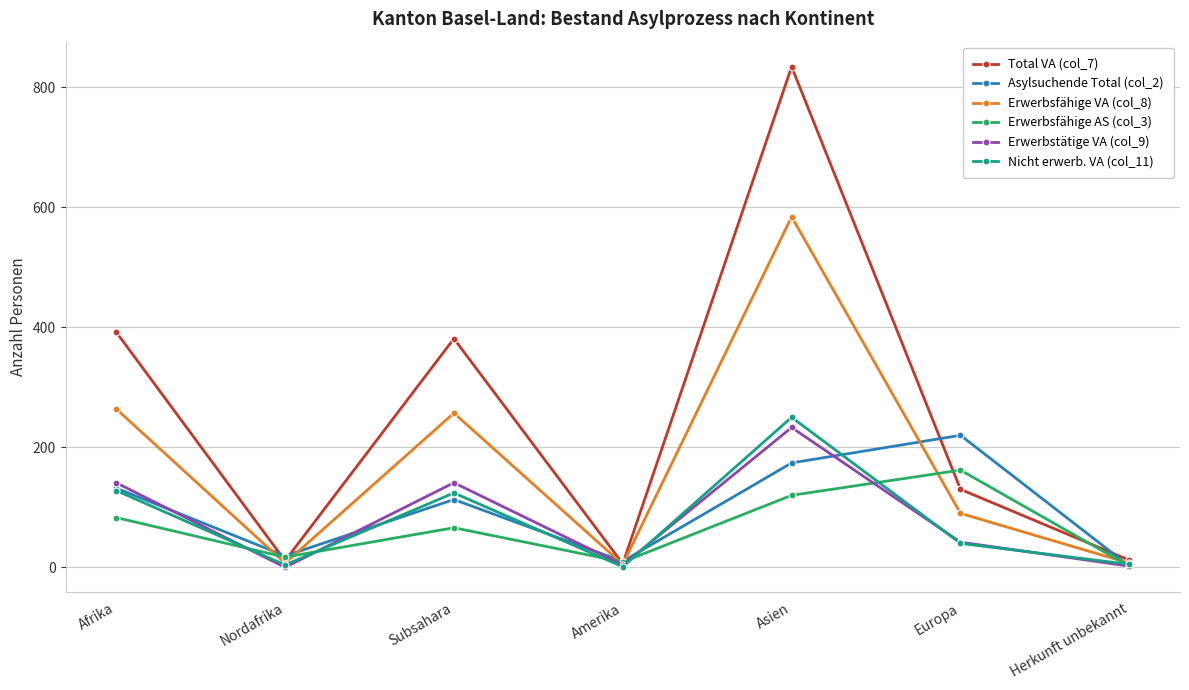

What is the label of the 6th point from the left?

Europa